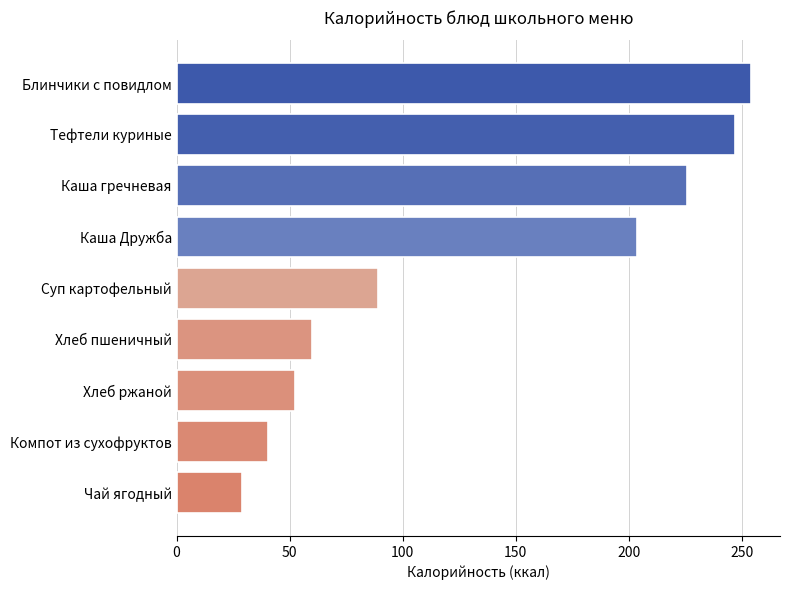

List the labels in order of value, smallest first.

Чай ягодный, Компот из сухофруктов, Хлеб ржаной, Хлеб пшеничный, Суп картофельный, Каша Дружба, Каша гречневая, Тефтели куриные, Блинчики с повидлом